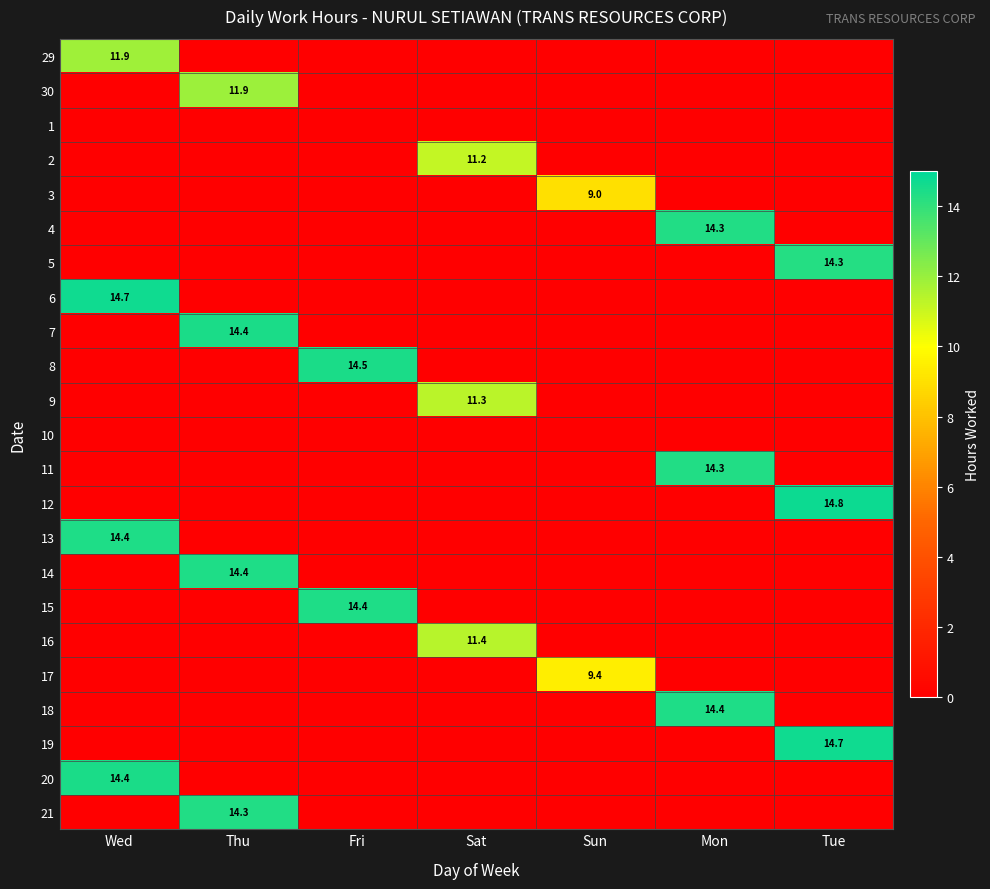

How many series are shown in this chart?

23